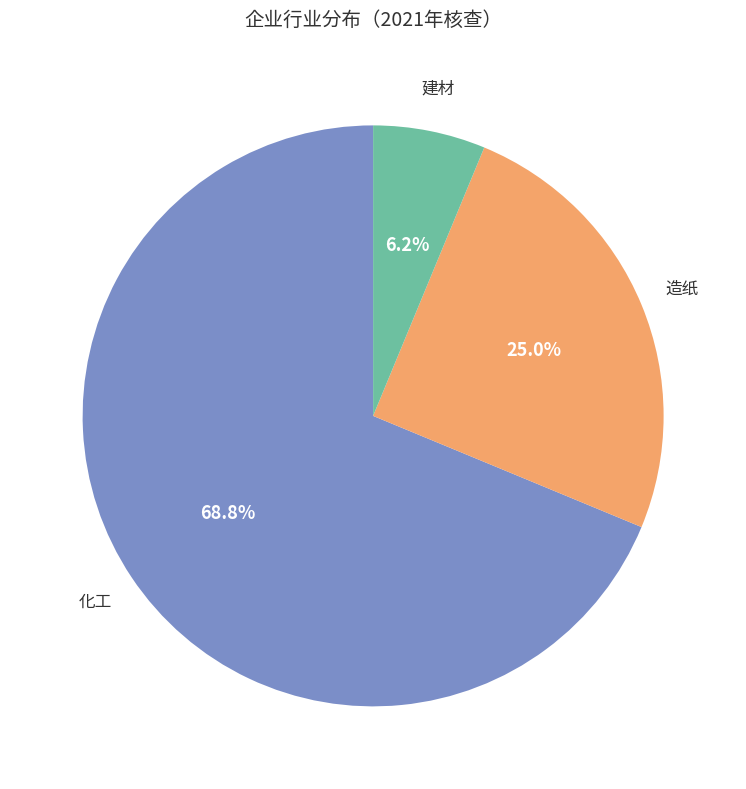

True or false: 造纸 accounts for 18% of the total.

False